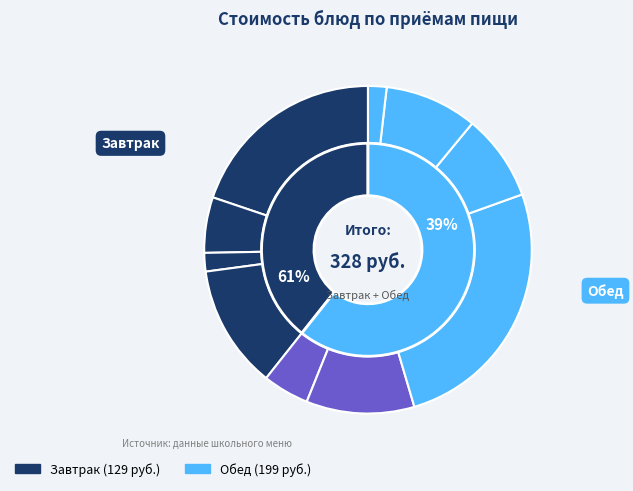

Combined, do Икра овощная and Рассольник Ленинградский account for over 50%?

No